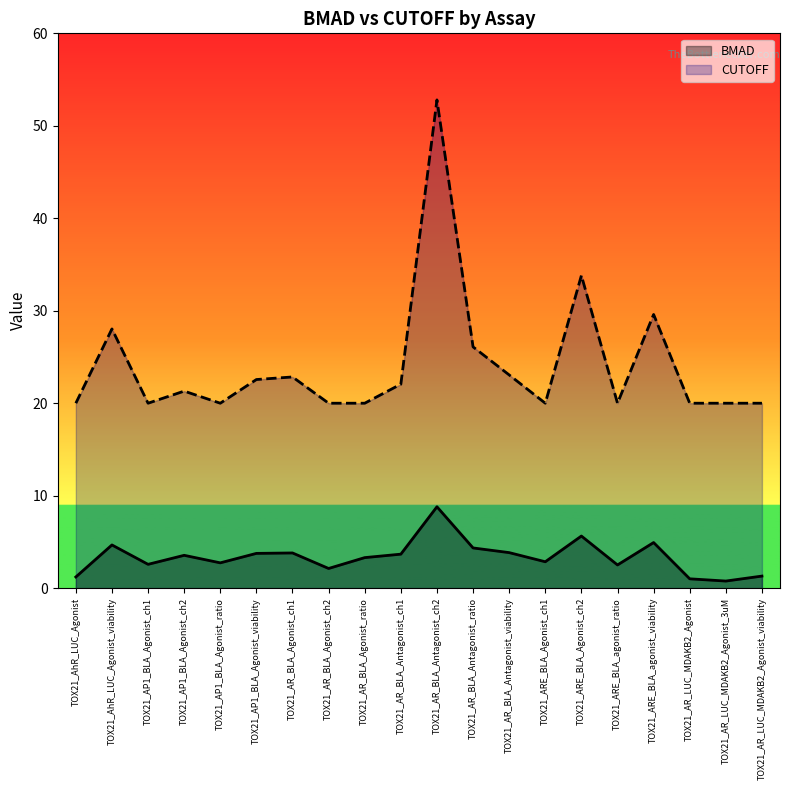

What is the difference between the CUTOFF values at TOX21_AR_BLA_Agonist_ratio and TOX21_AP1_BLA_Agonist_ch2?

1.3